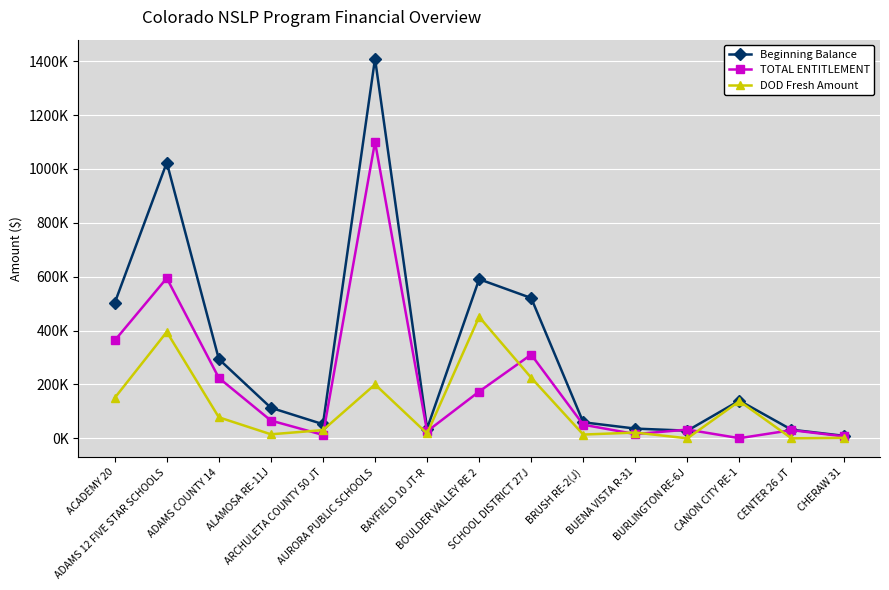

Is this an area chart (filled region under the line)?

No